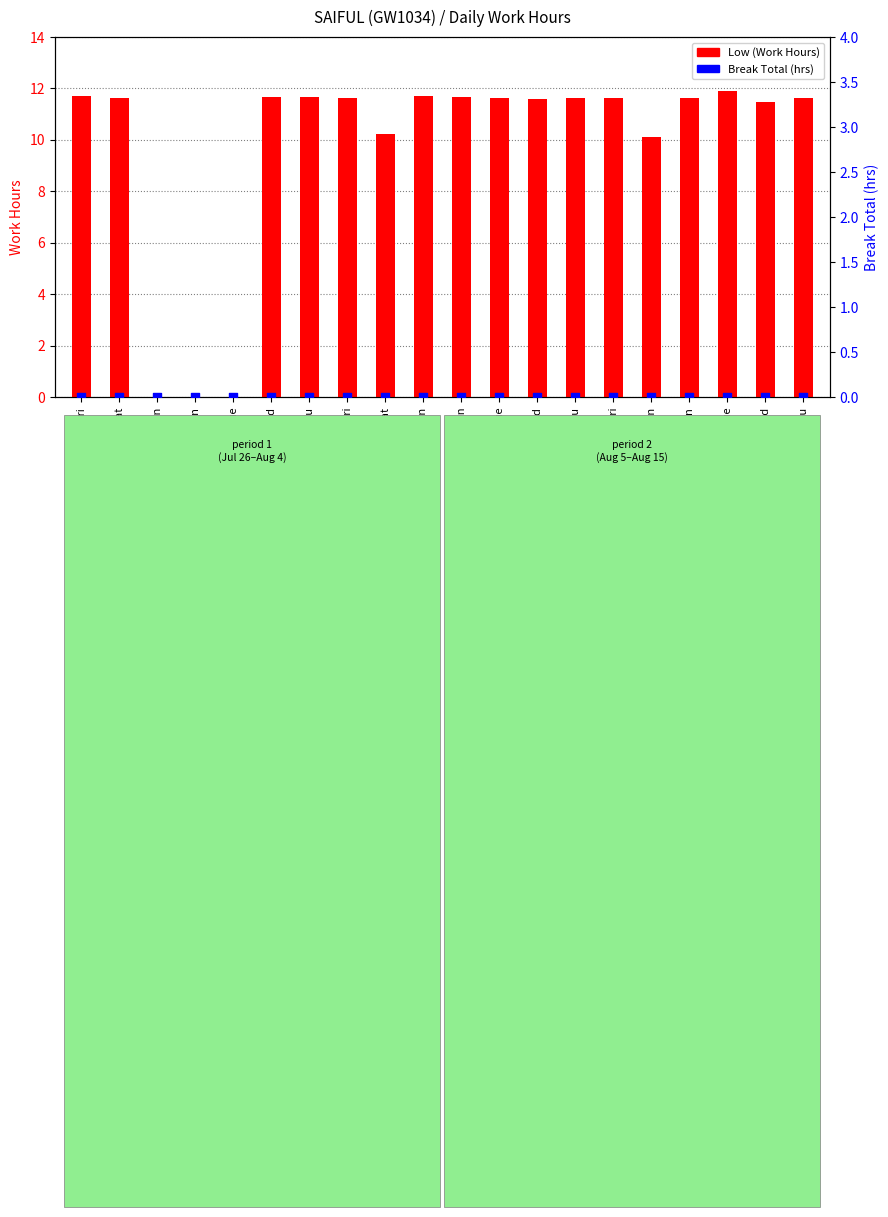

At how many categories does at least one series exceed 4?

17